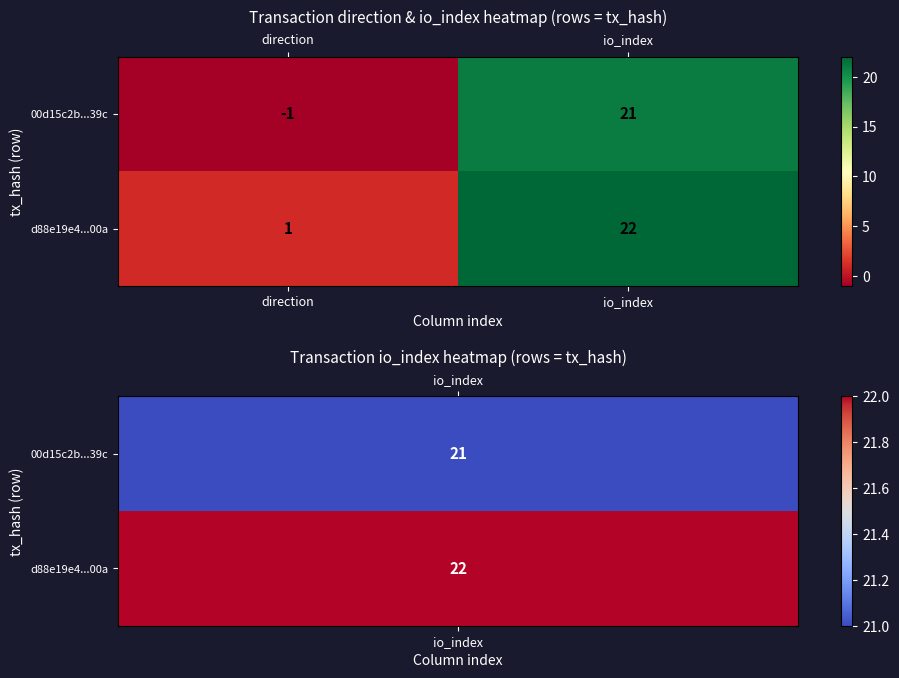

Rank the categories by d88e19e4...00a value from lowest to highest.

direction, io_index